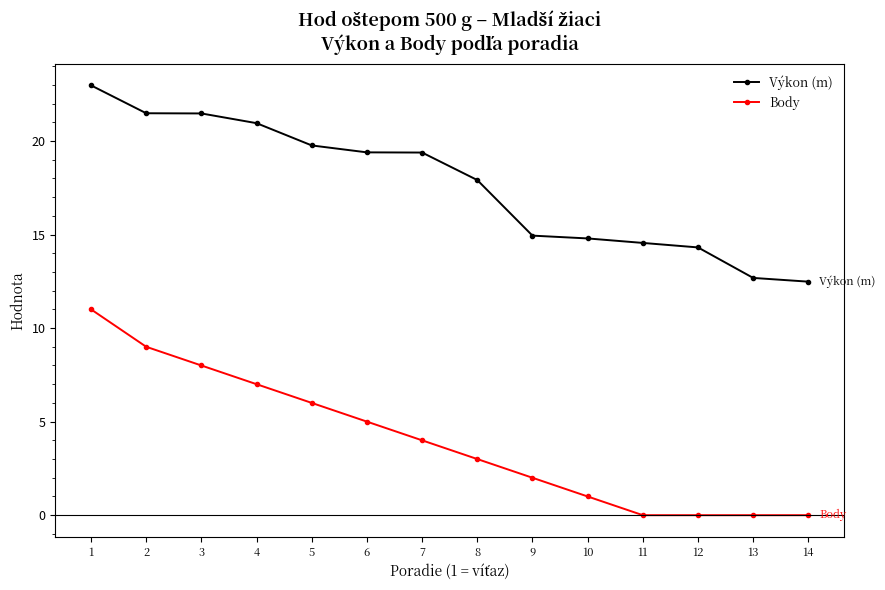

Count the number of data series in this chart.

2